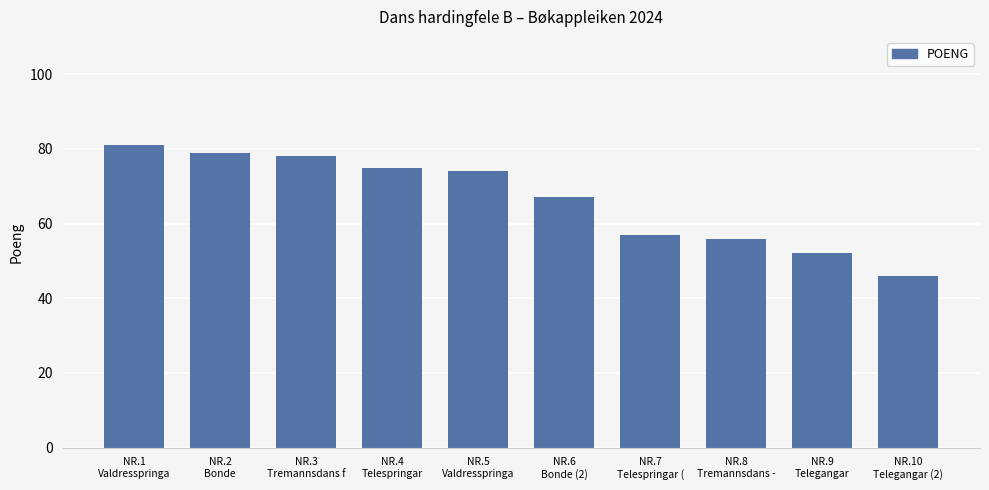

What position from the left is NR.6
Bonde (2)?

6